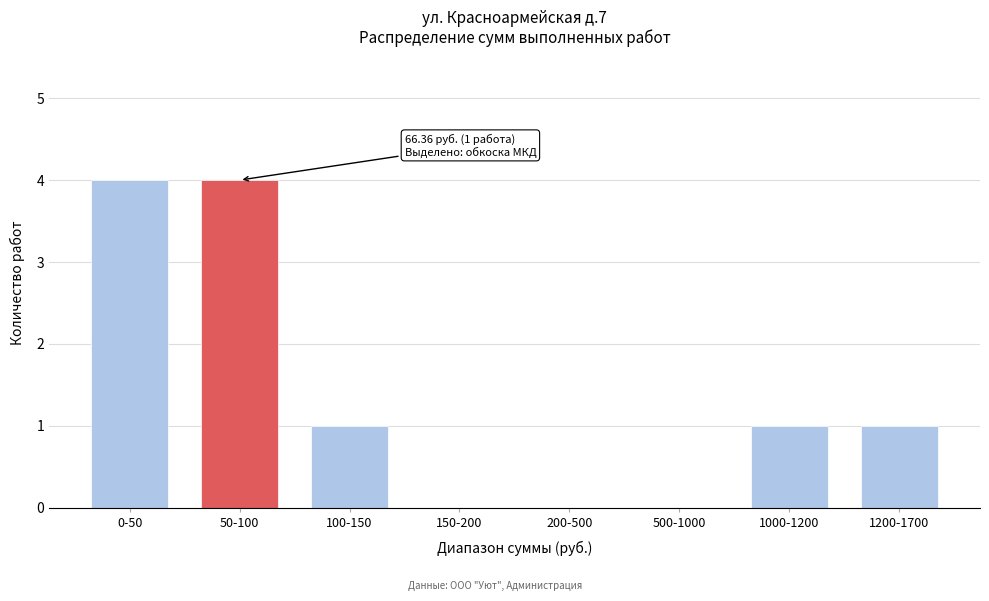

Reading left to right, what are all the values shown in this chart?

0-50=4	50-100=4	100-150=1	150-200=0	200-500=0	500-1000=0	1000-1200=1	1200-1700=1